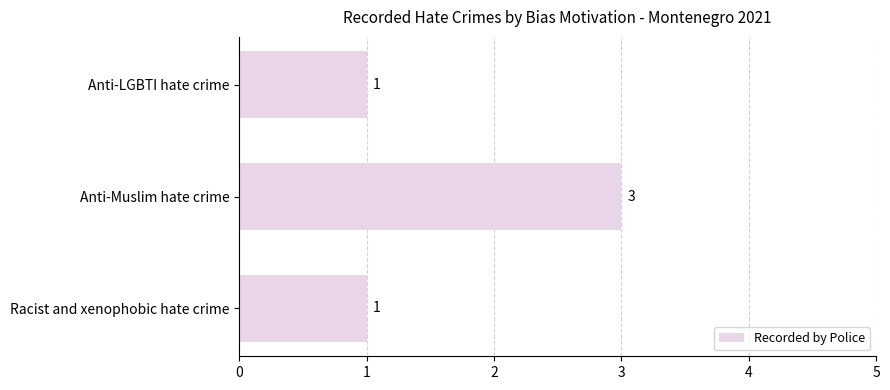

How many values are between 1 and 3?

3